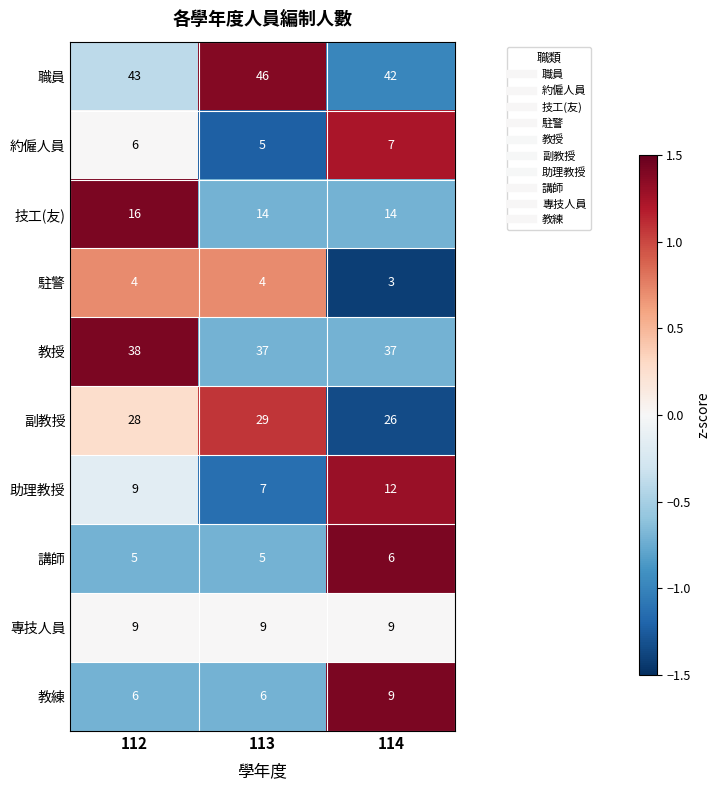

How many series are shown in this chart?

10